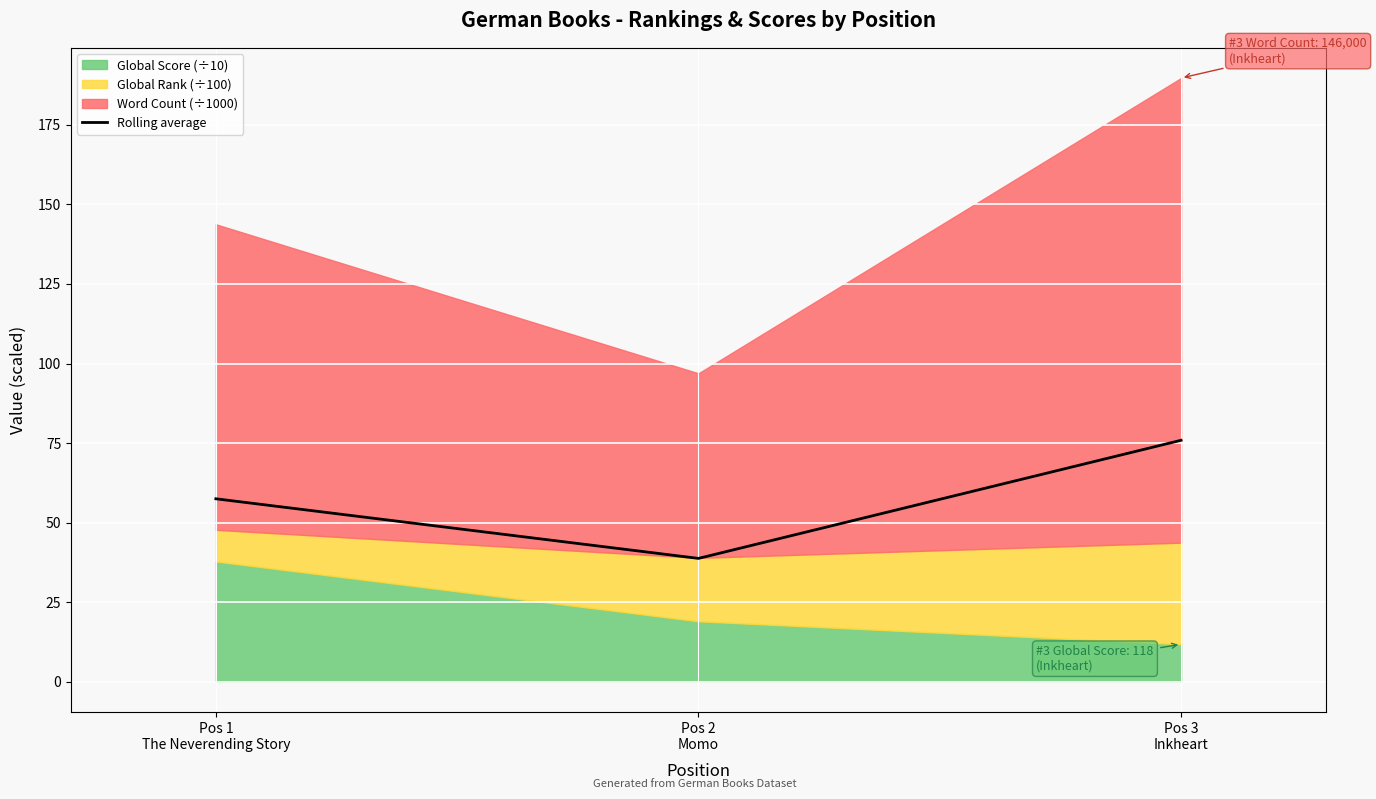

How many values in the Rolling average series exceed 57?

2